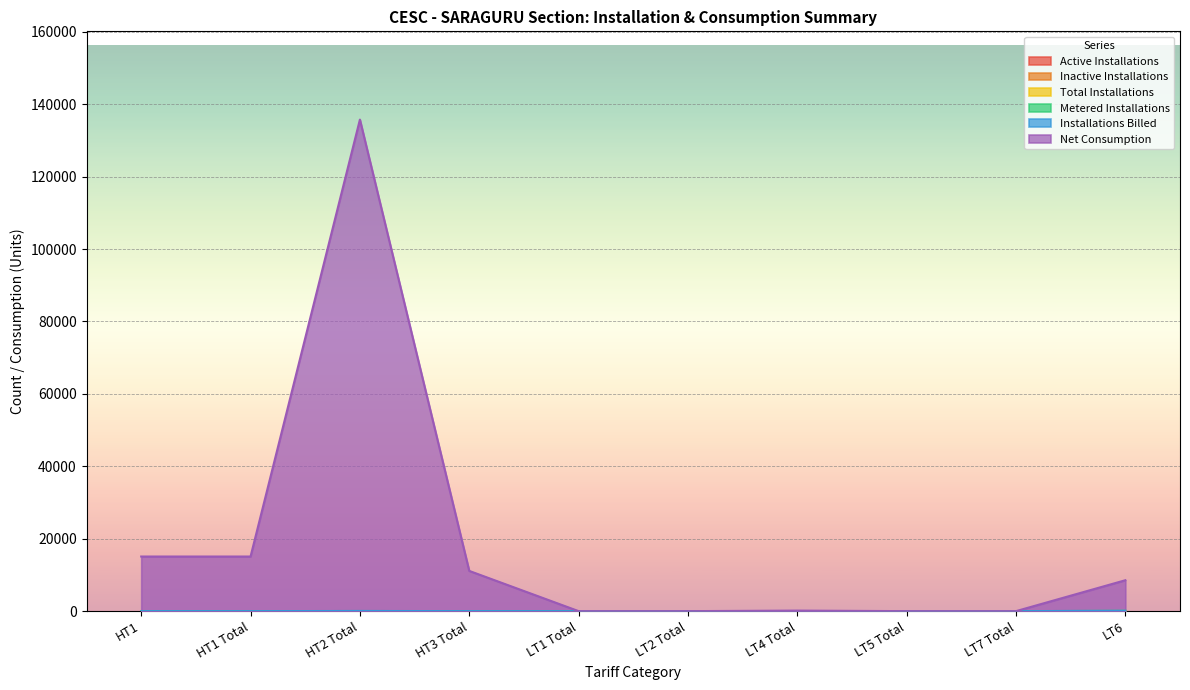

True or false: Total Installations has a value of 3 at HT3 Total.

True